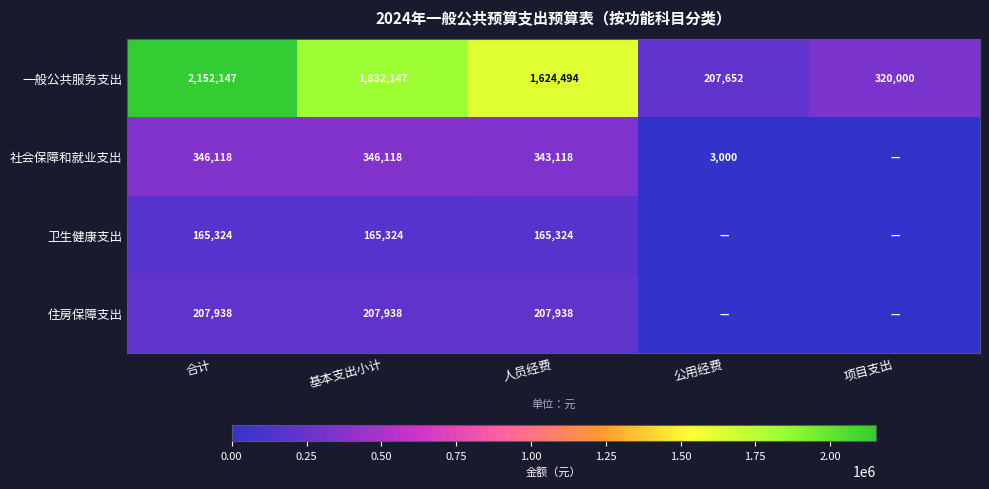

How many data points in 一般公共服务支出 are less than 1624494?

2